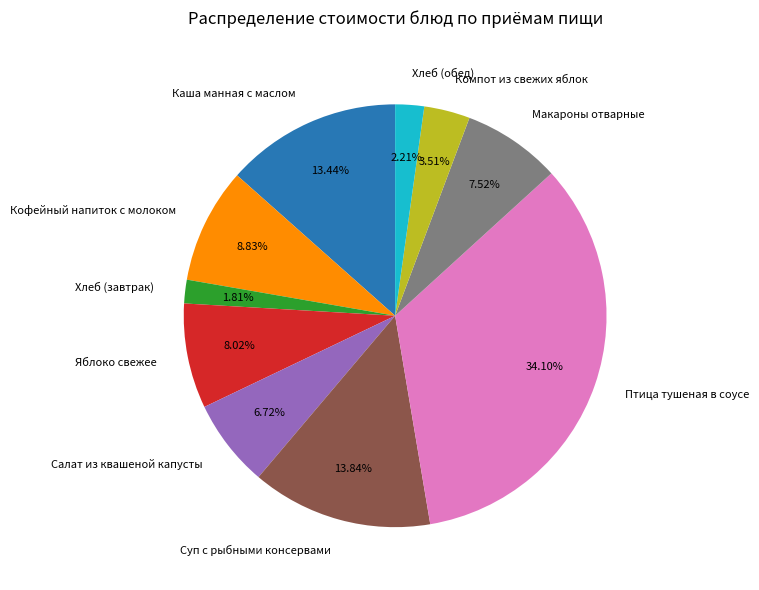

How many slices are in this pie chart?

10